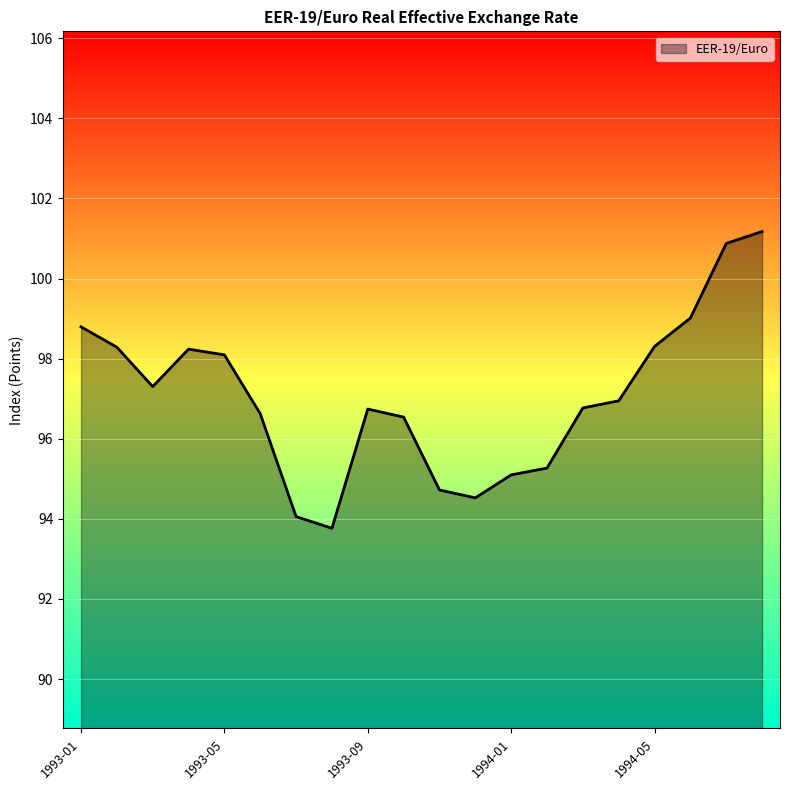

What is the minimum value shown in the chart?

93.8